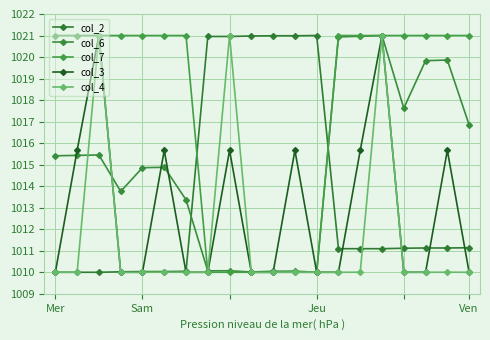

At which category does the chart reach its peak across all series?

Jeu